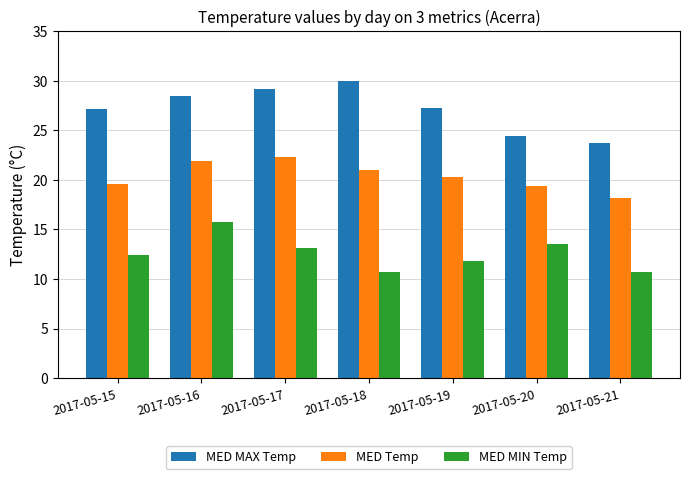

Does the chart contain stacked bars?

No